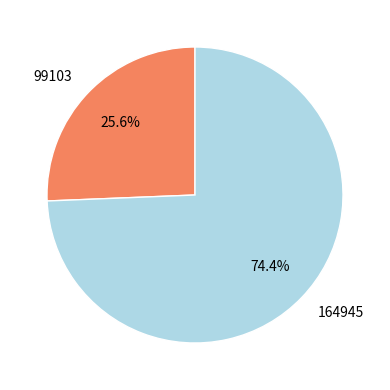

How many segments does this pie chart have?

2